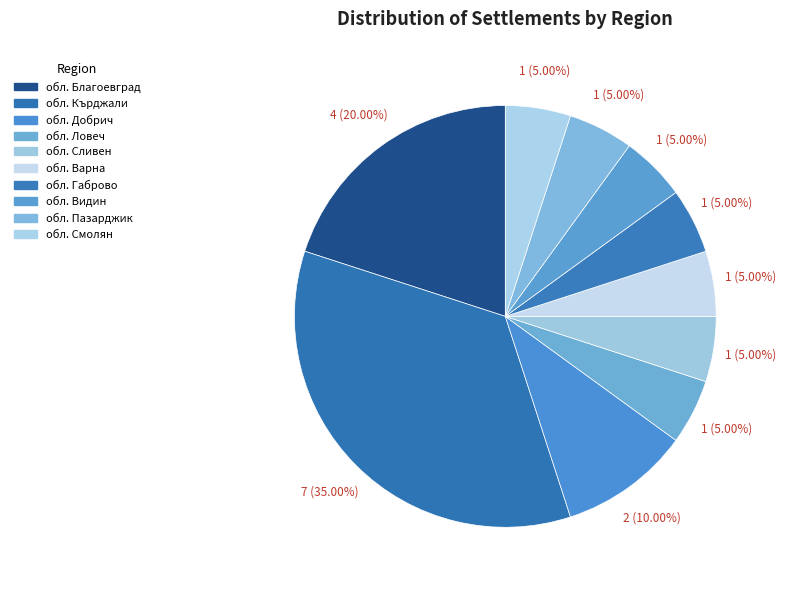

Which has a higher value, обл. Габрово or обл. Ловеч?

обл. Габрово